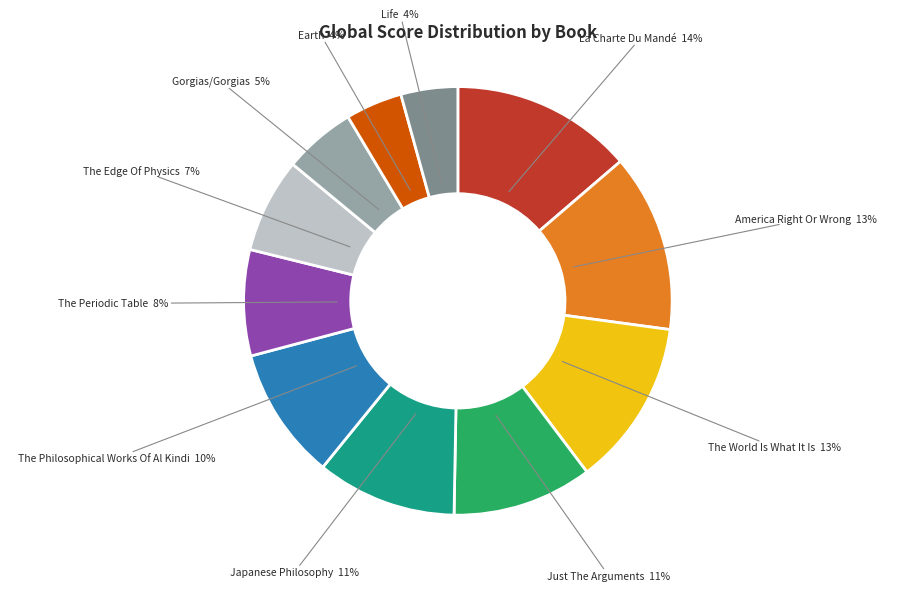

What is the ratio of the value at The Philosophical Works Of Al Kindi to the value at Japanese Philosophy?

0.9